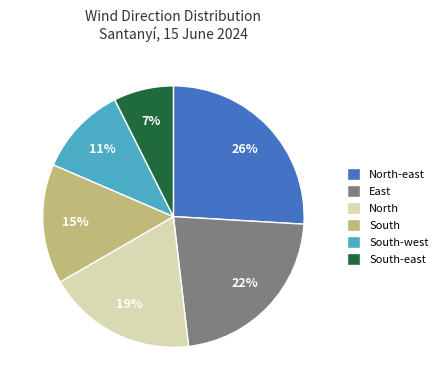

Approximately how many times larger is the value at North-east compared to East?

1.2